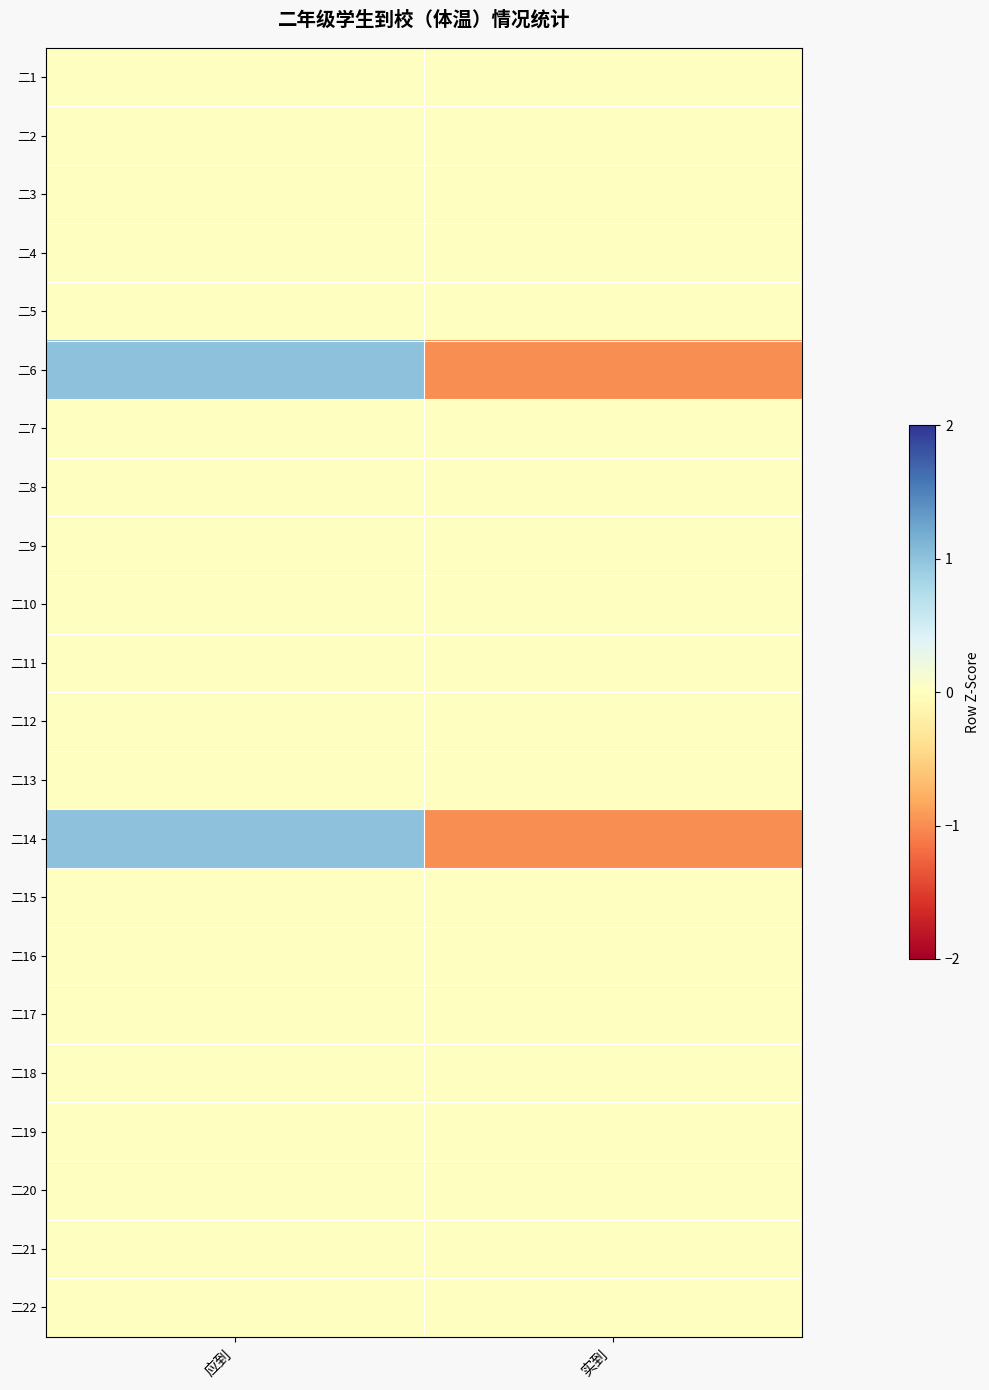

Which has a higher value, 实到 or 应到?

实到